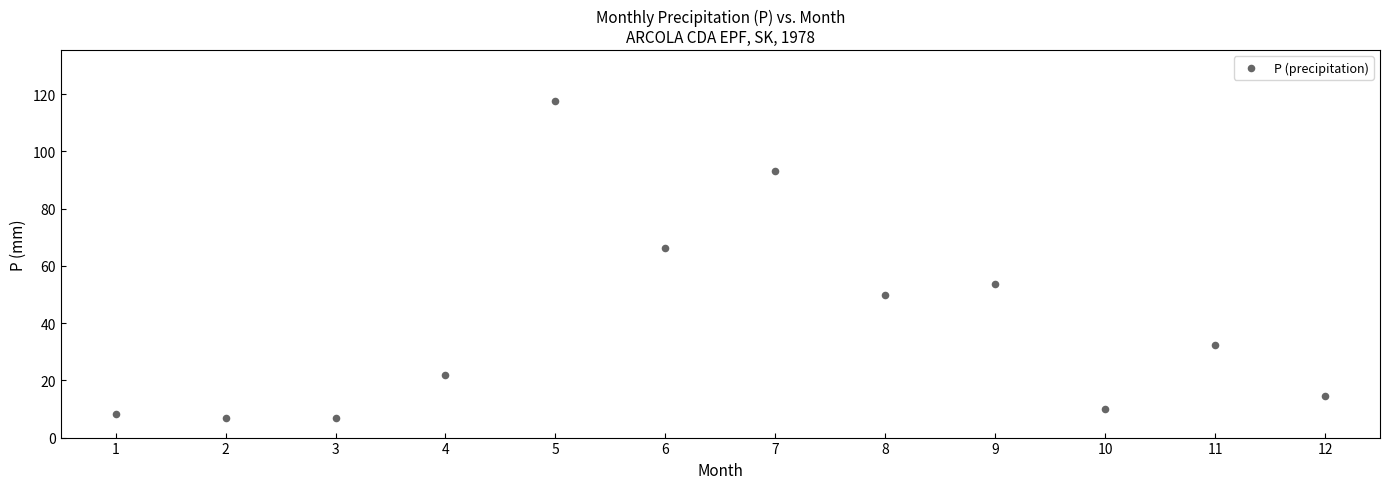

What is the range of X values (max minus min)?

11.0